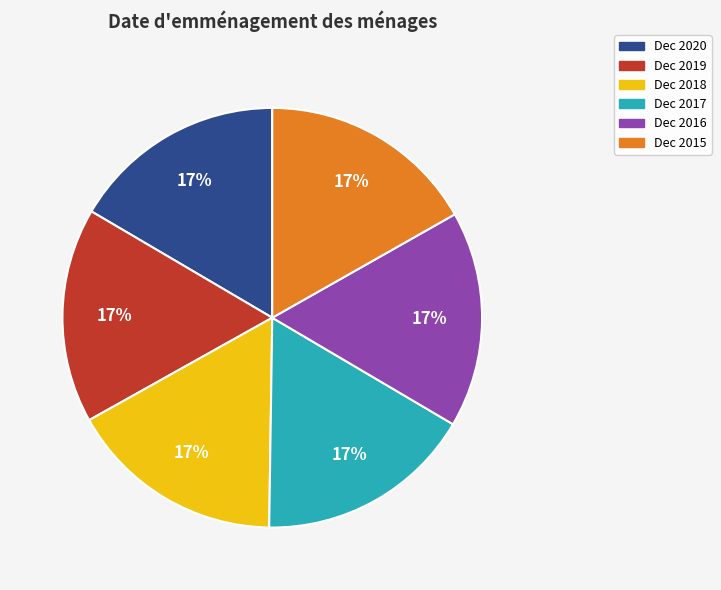

Does Dec 2016 account for over 50% of the chart?

No